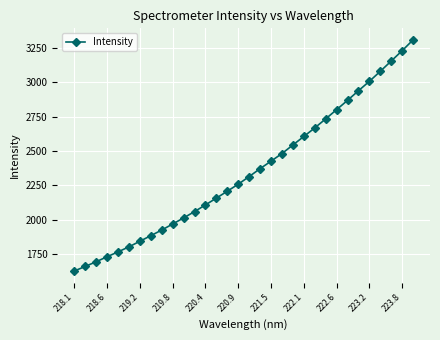

What is the sum of all values?

75249.4